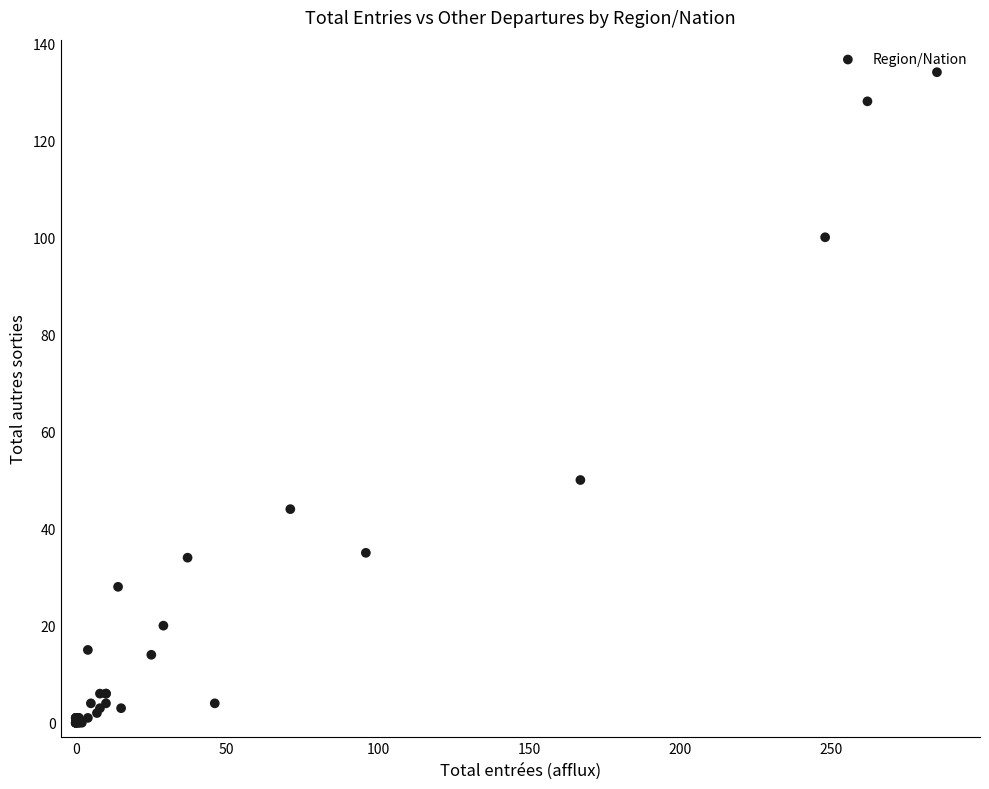

What Y value in the scatter plot is closest to 67?

50